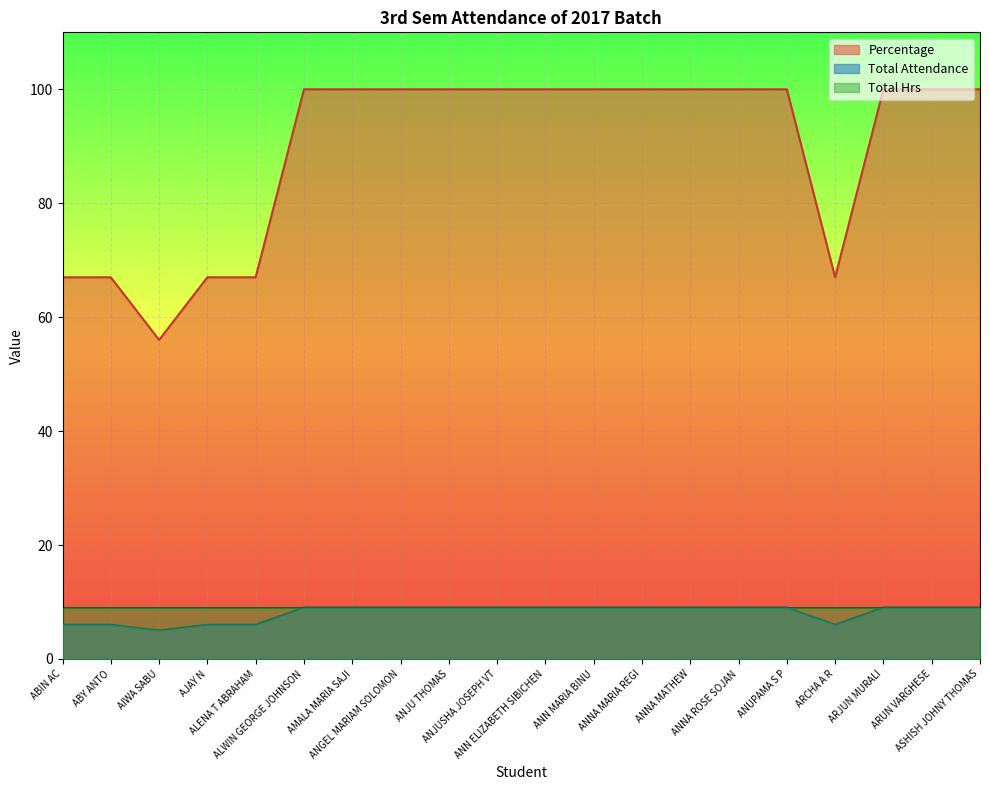

True or false: Total Attendance and Percentage cross at least once.

False